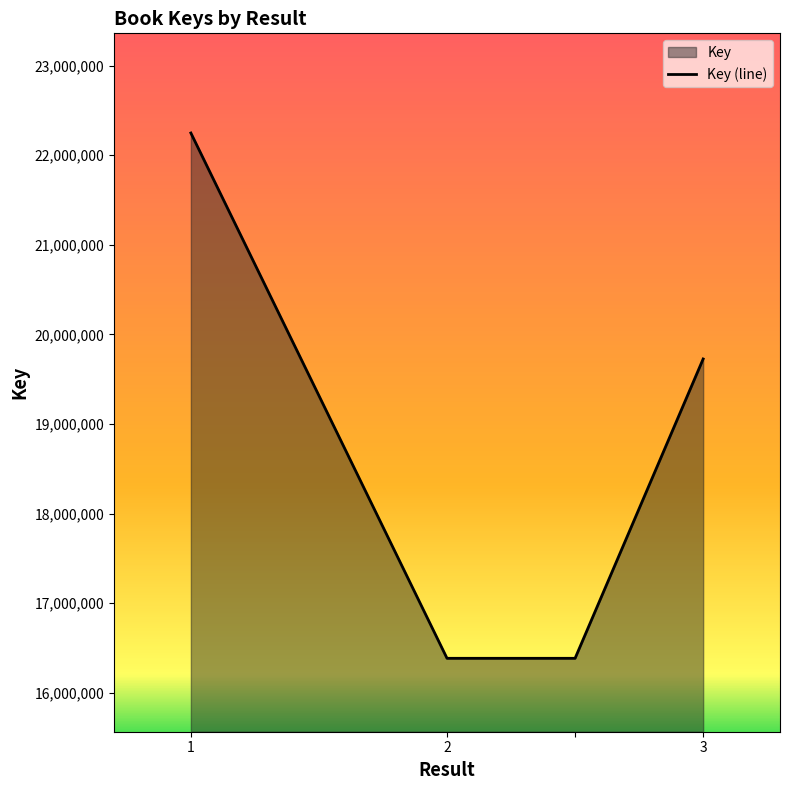

How many series are shown in this chart?

1